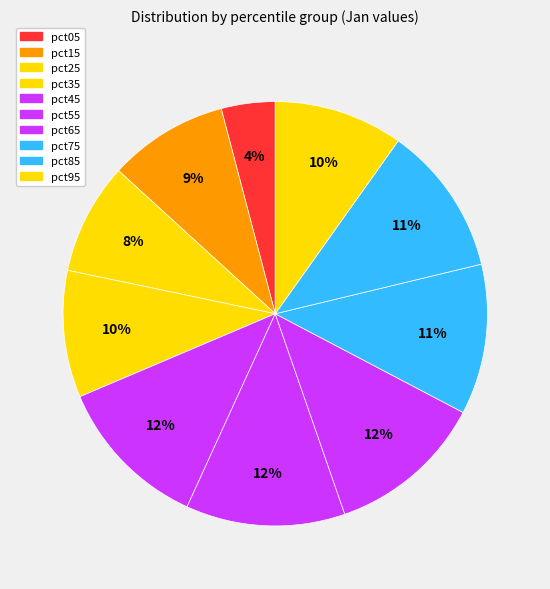

Does pct45 represent more than half of the total?

No